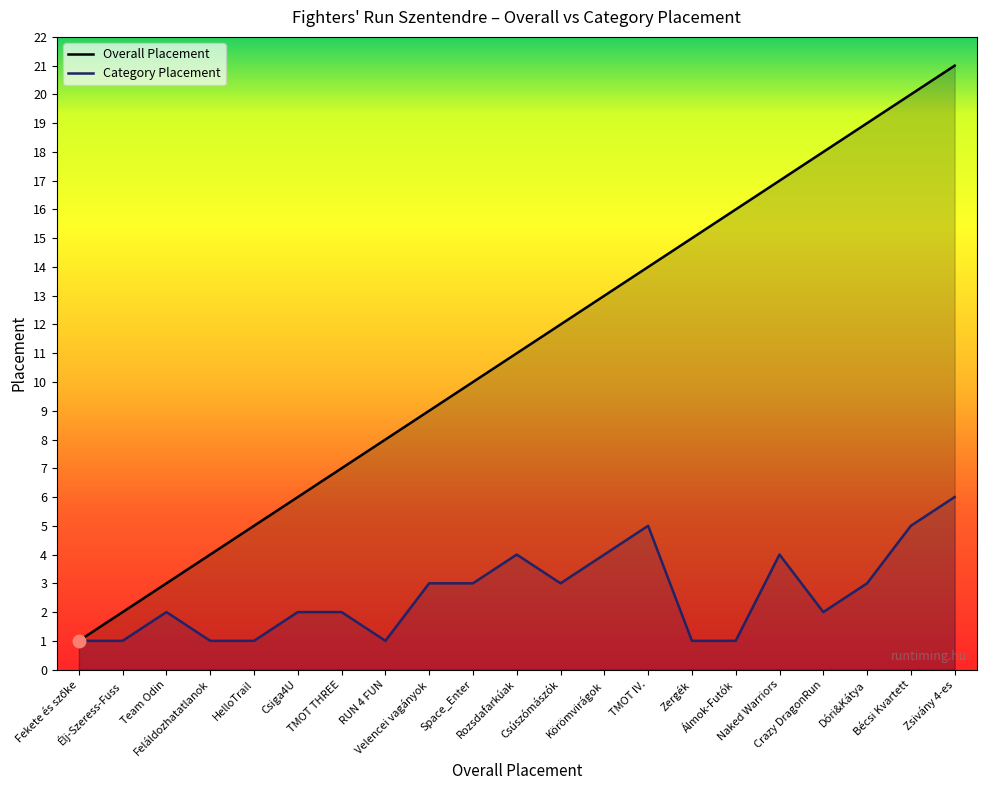

Is it true that Category Placement equals 7 at Bécsi Kvartett?

False